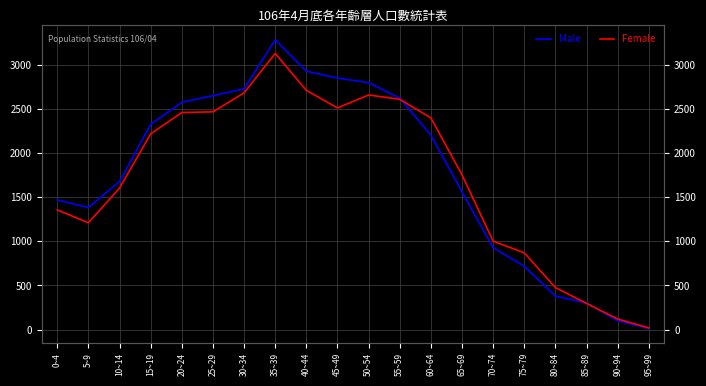

What is the spread (max minus min) of values at 10~14?

74